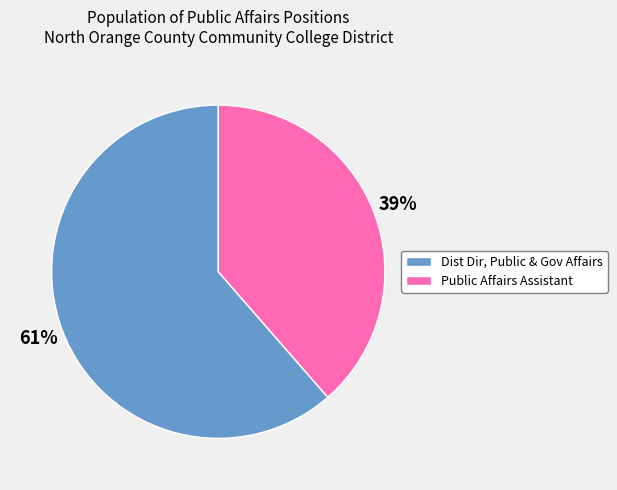

True or false: Dist Dir, Public & Gov Affairs accounts for 55% of the total.

False